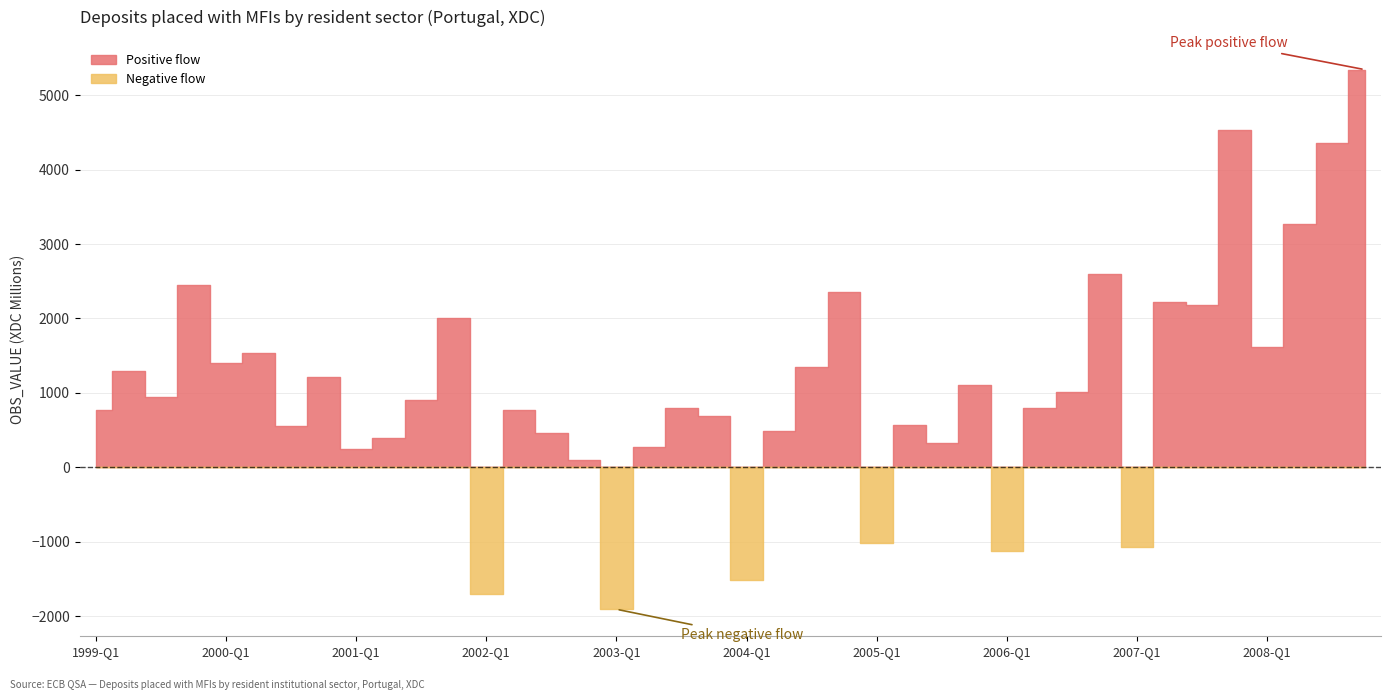

Where is the first local minimum?

1999-Q3